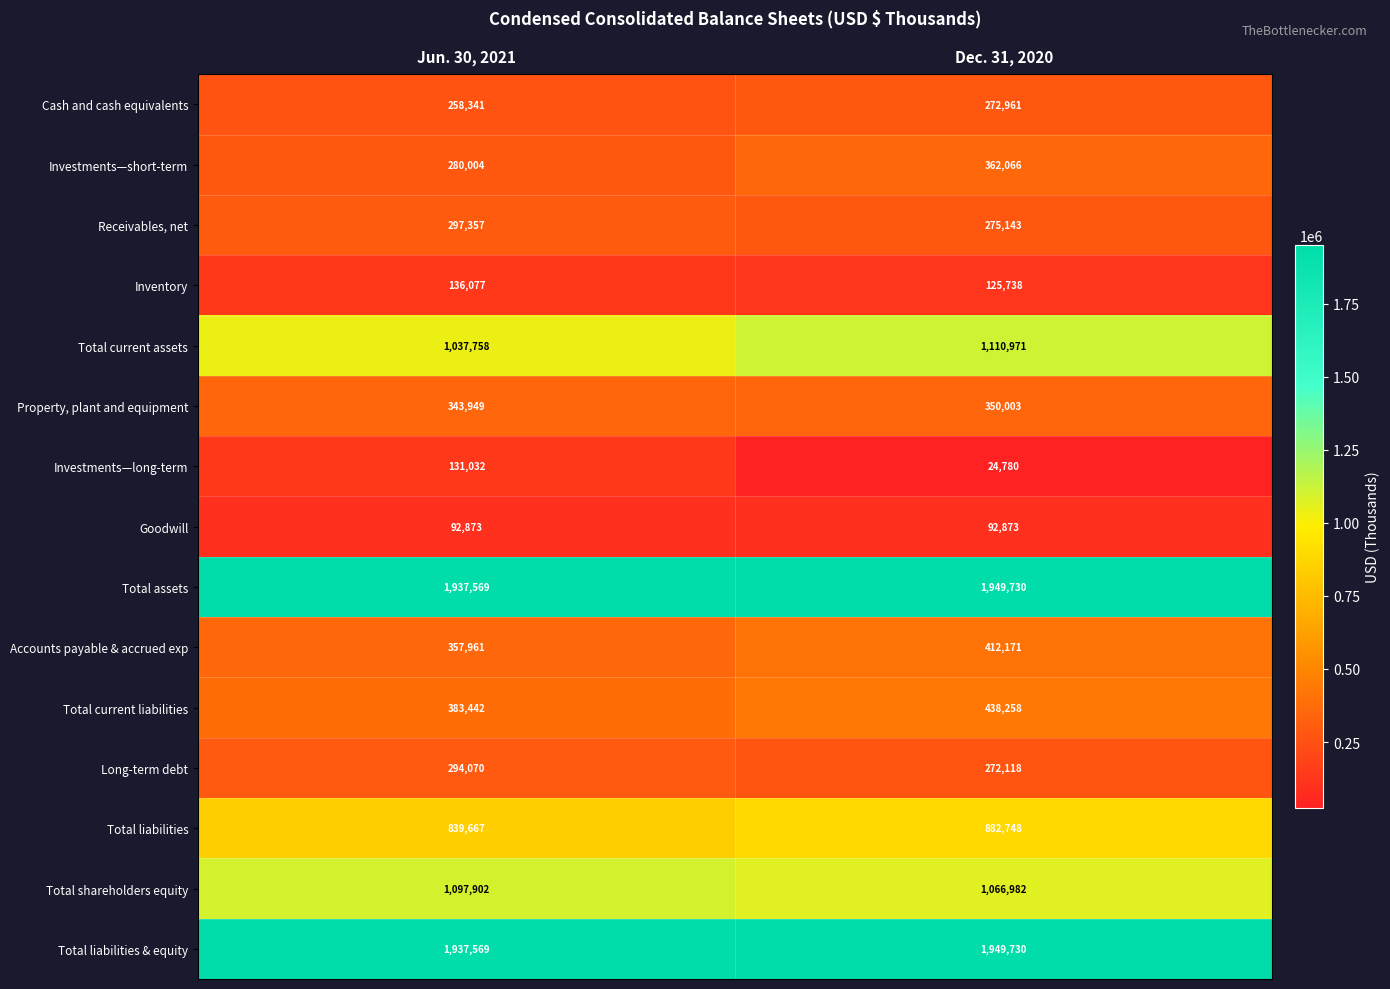

Read the Total liabilities & equity value at Dec. 31, 2020, to the nearest 10.

1949730